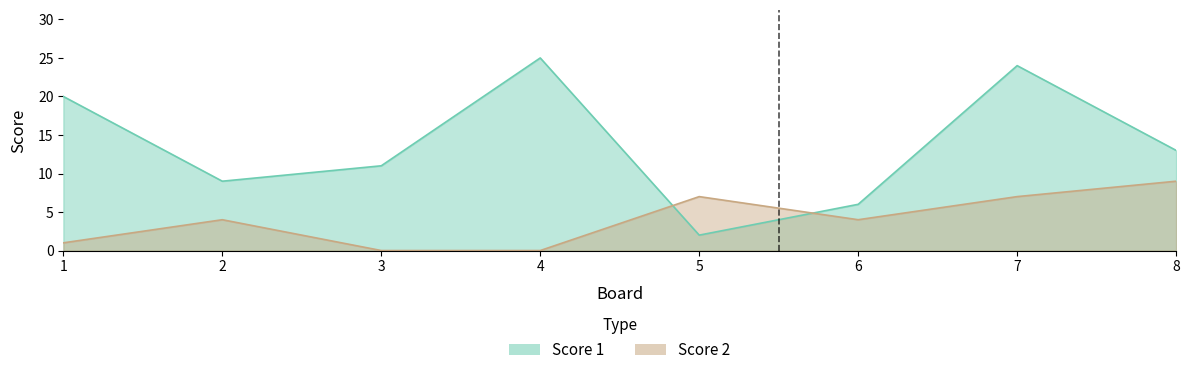

Reading left to right, transcribe all the data shown in this chart.

Score 1: 20	9	11	25	2	6	24	13
Score 2: 1	4	0	0	7	4	7	9